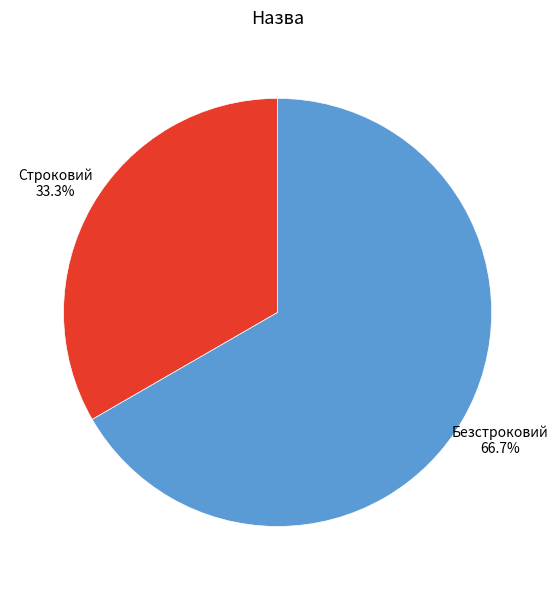

To the nearest percent, what is the combined percentage of Безстроковий and Строковий?

100%